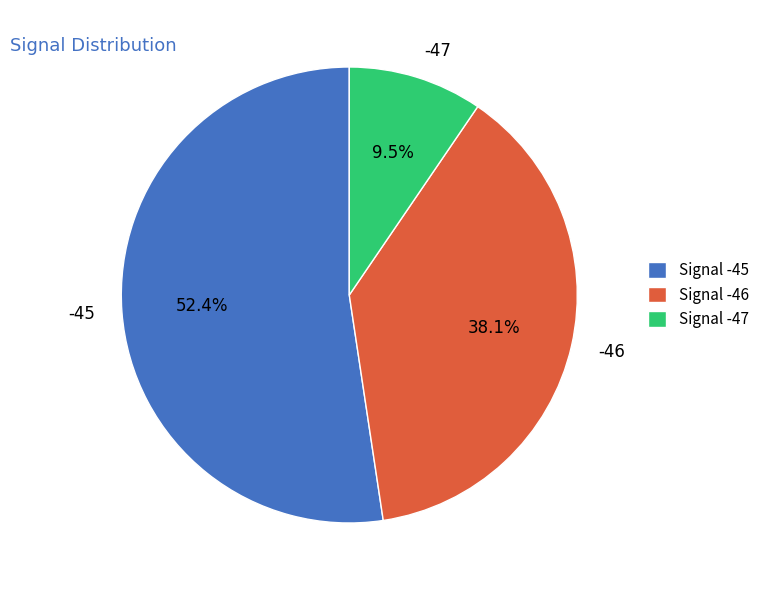

Is -45 the majority of the pie?

Yes